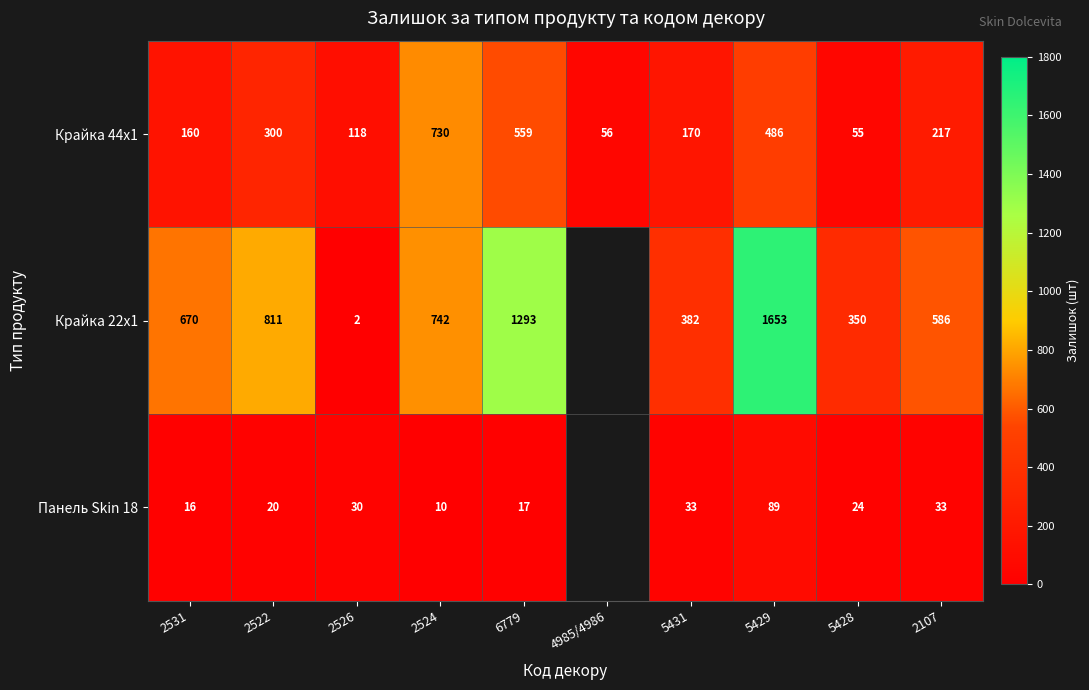

Is the value of Крайка 44x1 at 5429 greater than the value of Крайка 22x1 at 2526?

Yes